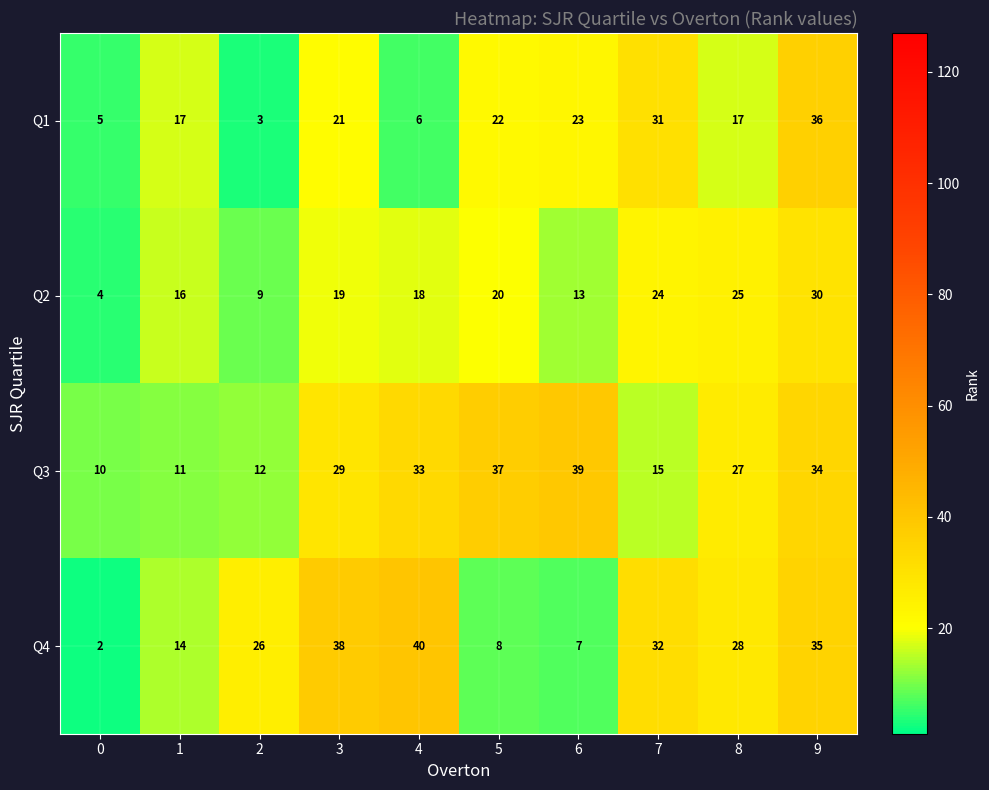

Which series changed the most between 4 and 5?

Q4